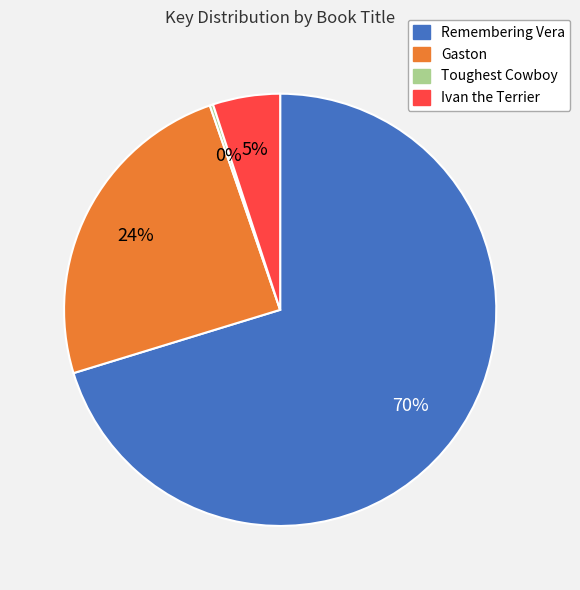

Which slice is the largest?

Remembering Vera